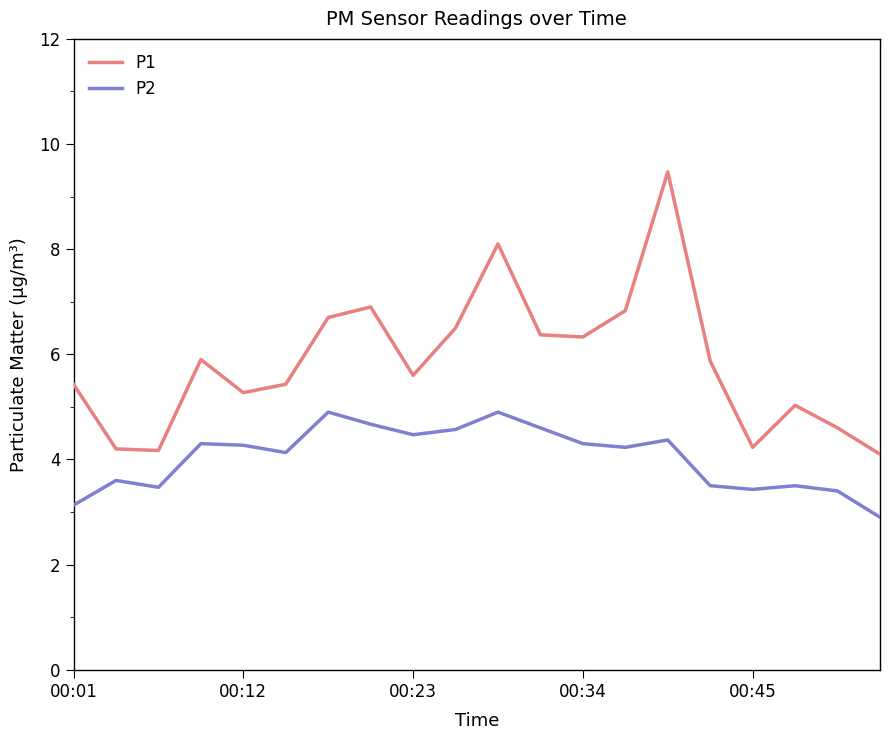

Which series has the largest total across all categories?

P1